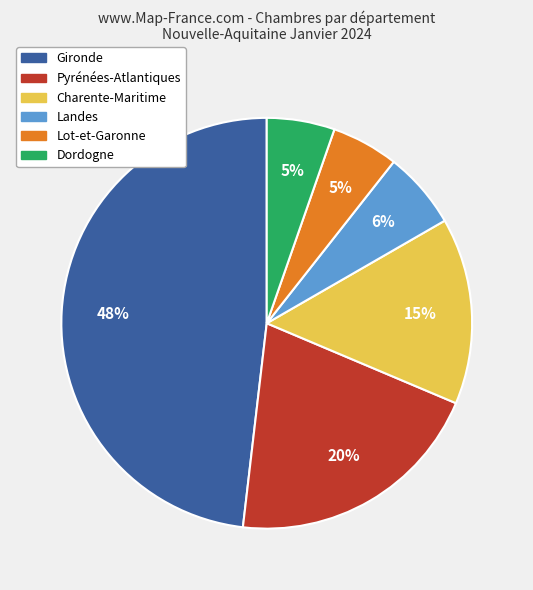

Is the sum of Charente-Maritime and Landes greater than half?

No